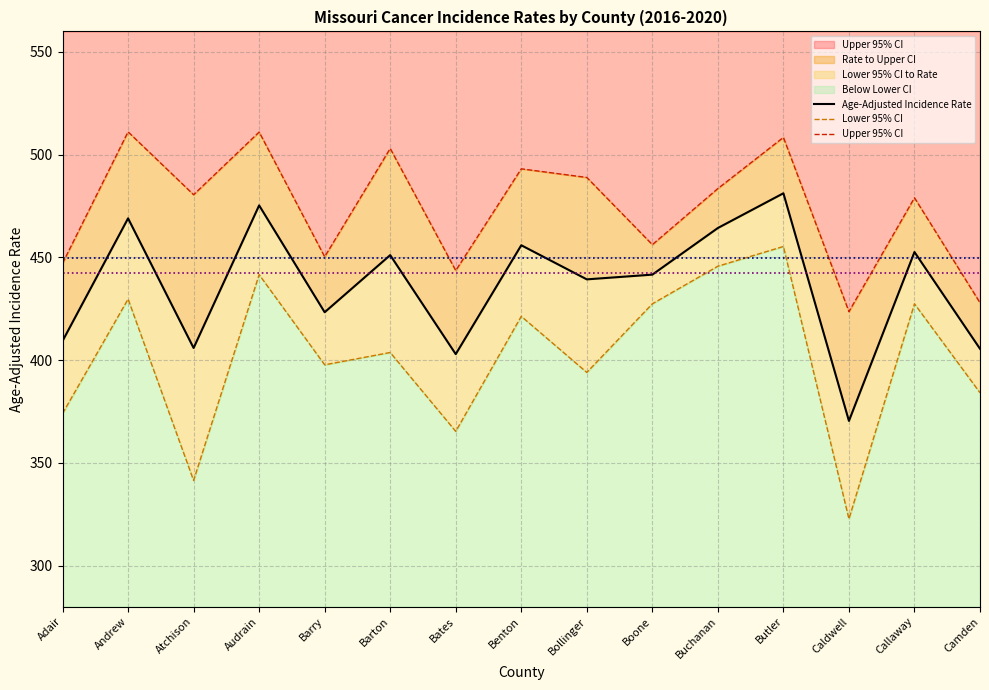

Which has a higher value, Adair or Benton?

Benton